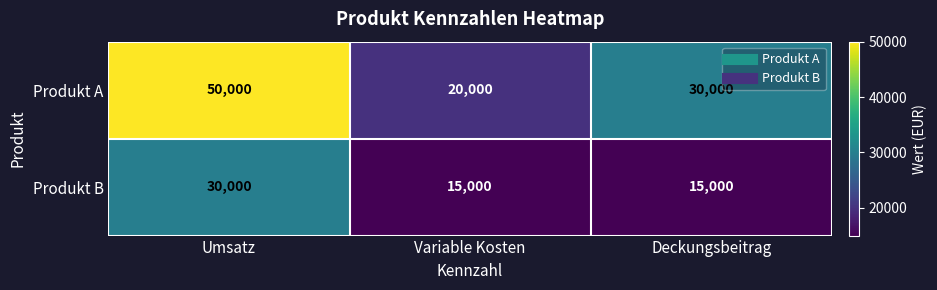

How many series are shown in this chart?

2